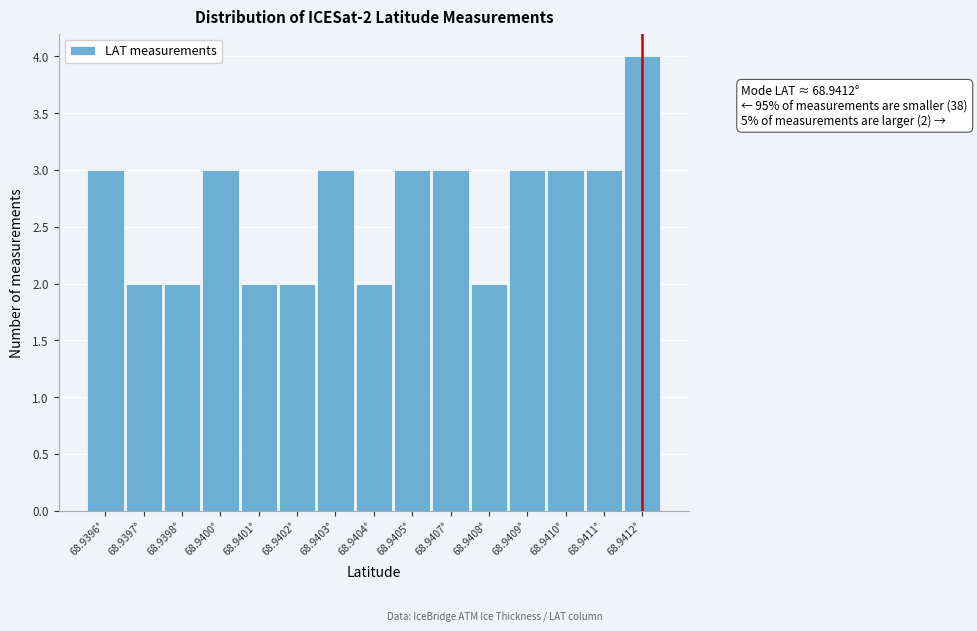

Reading left to right, list all the values displayed in this chart.

3	2	2	3	2	2	3	2	3	3	2	3	3	3	4